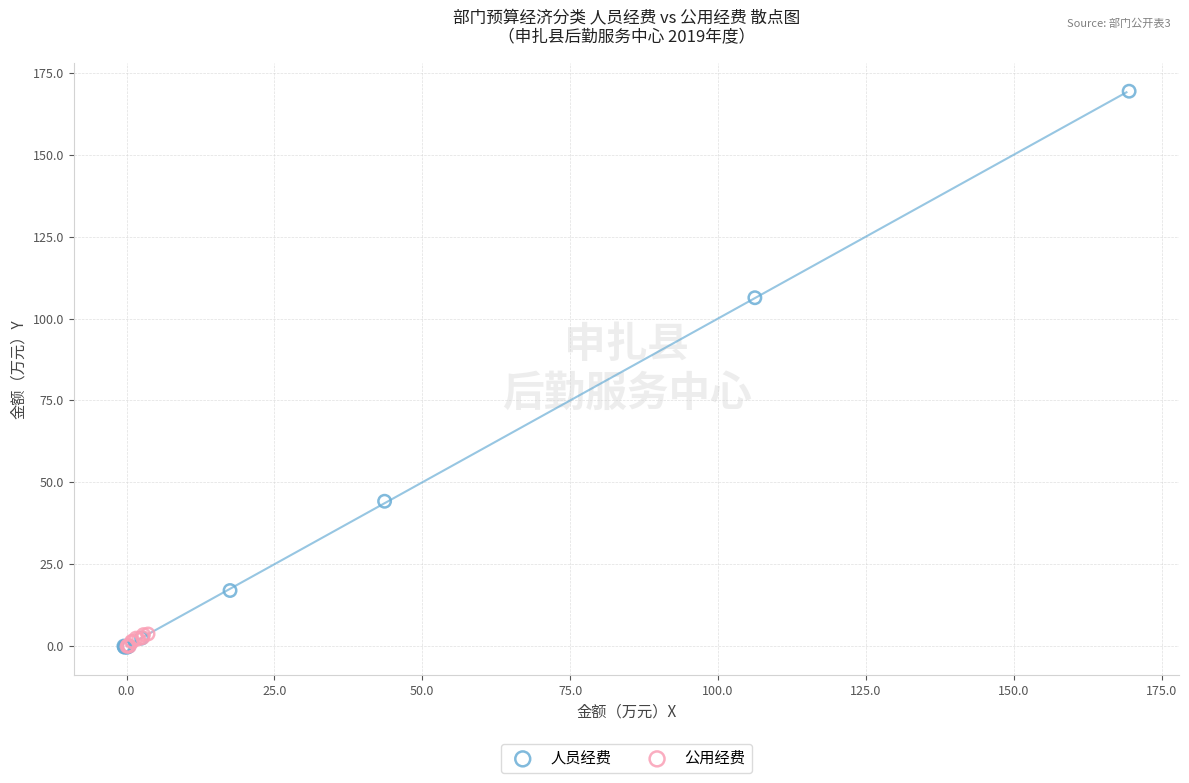

Which series contains the highest Y value?

人员经费